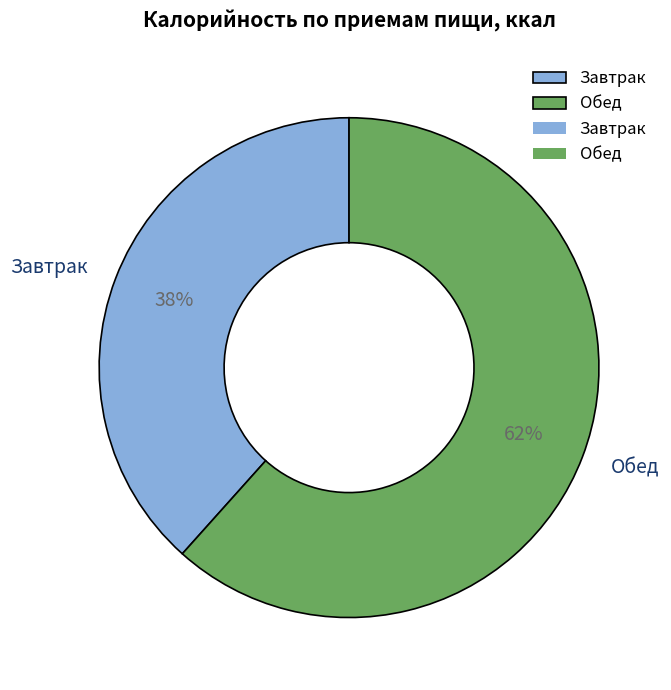

Do Завтрак and Обед together represent more than half of the pie?

Yes